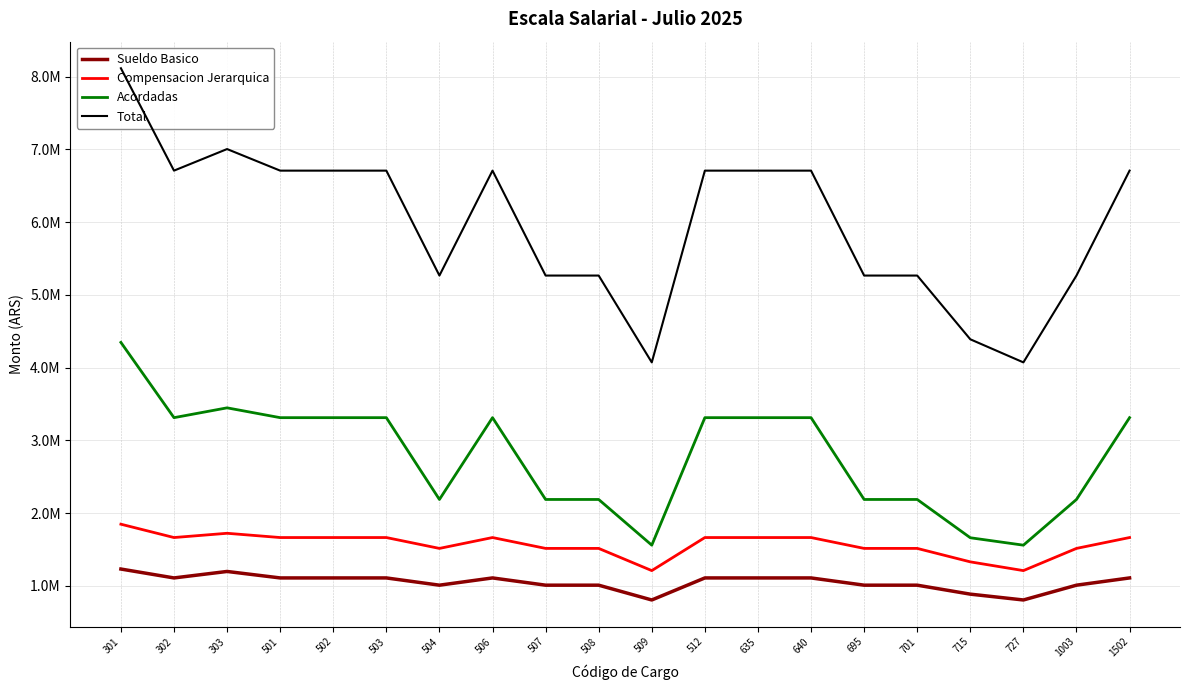

In Acordadas, how many points are higher than both neighbors (excluding endpoints)?

2